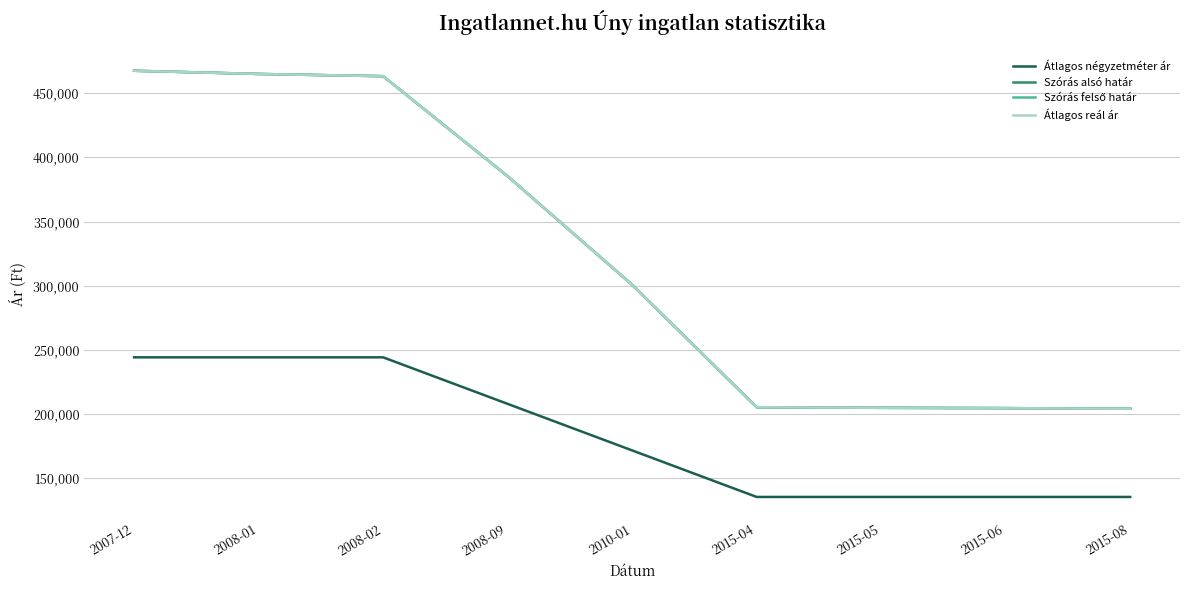

Rank the series at 2010-01 from highest to lowest value.

Szórás alsó határ, Szórás felső határ, Átlagos reál ár, Átlagos négyzetméter ár